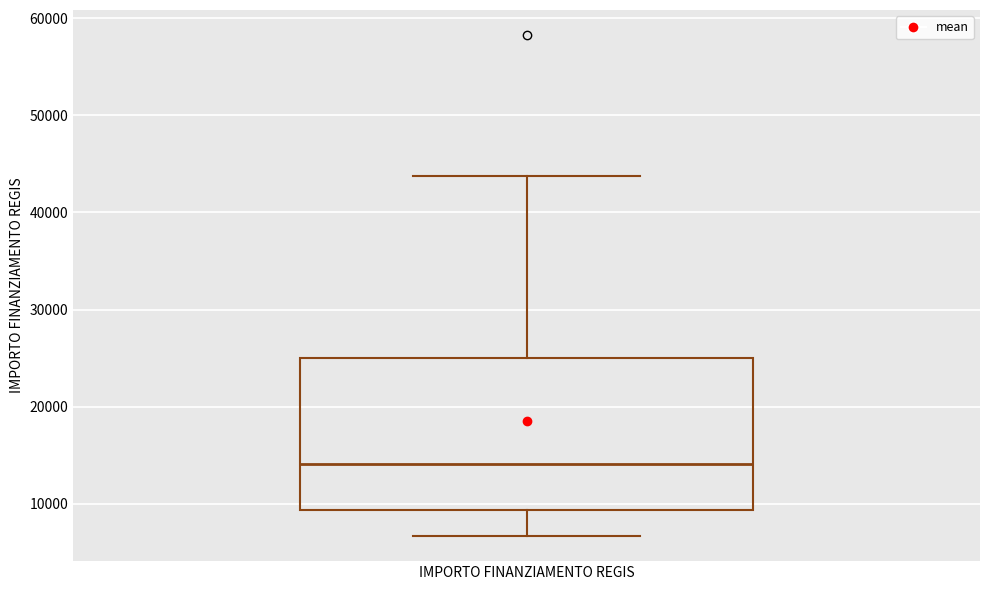

Where is the upper edge of the box for IMPORTO FINANZIAMENTO REGIS on the y-axis? The values are not printed on the chart, so give them approximately, as read against the axis.

25000